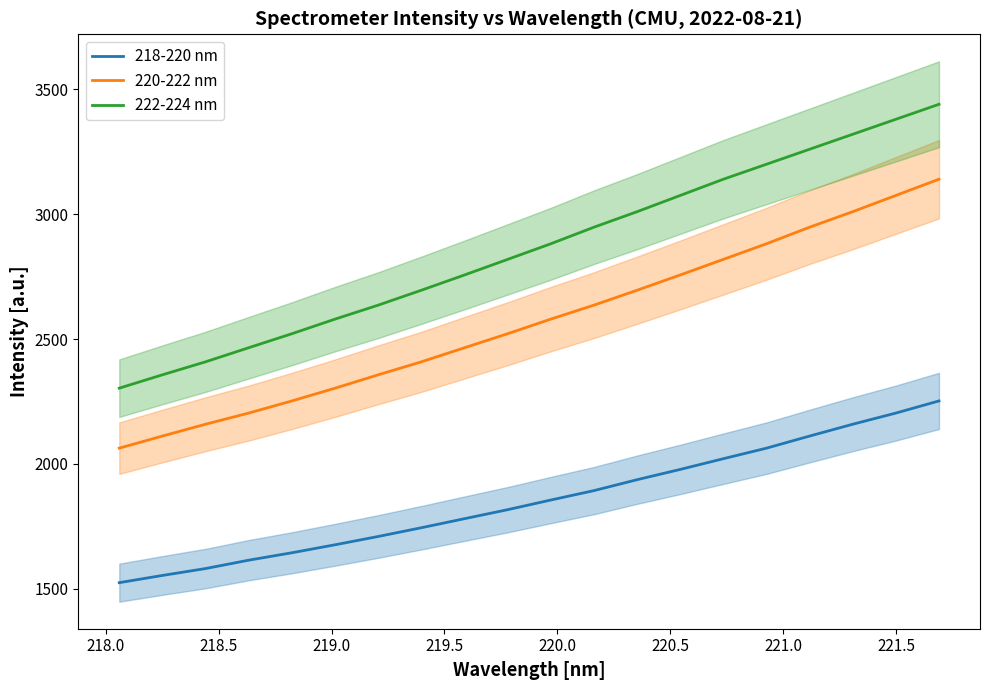

Reading left to right, what are all the values shown in this chart?

218-220 nm: 1524.4	1553.3	1581.0	1614.5	1644.2	1676.2	1709.4	1744.5	1780.7	1816.8	1855.4	1893.1	1936.8	1978.0	2020.9	2063.1	2111.5	2158.9	2203.6	2252.2
220-222 nm: 2063.1	2111.5	2158.9	2203.6	2252.2	2303.3	2356.7	2408.8	2465.3	2521.3	2579.8	2635.8	2695.5	2756.6	2819.0	2881.5	2947.9	3010.0	3075.0	3140.0
222-224 nm: 2303.3	2356.7	2408.8	2465.3	2521.3	2579.8	2635.8	2695.5	2756.6	2819.0	2881.5	2947.9	3010.0	3075.0	3140.0	3200.0	3260.0	3320.0	3380.0	3440.0